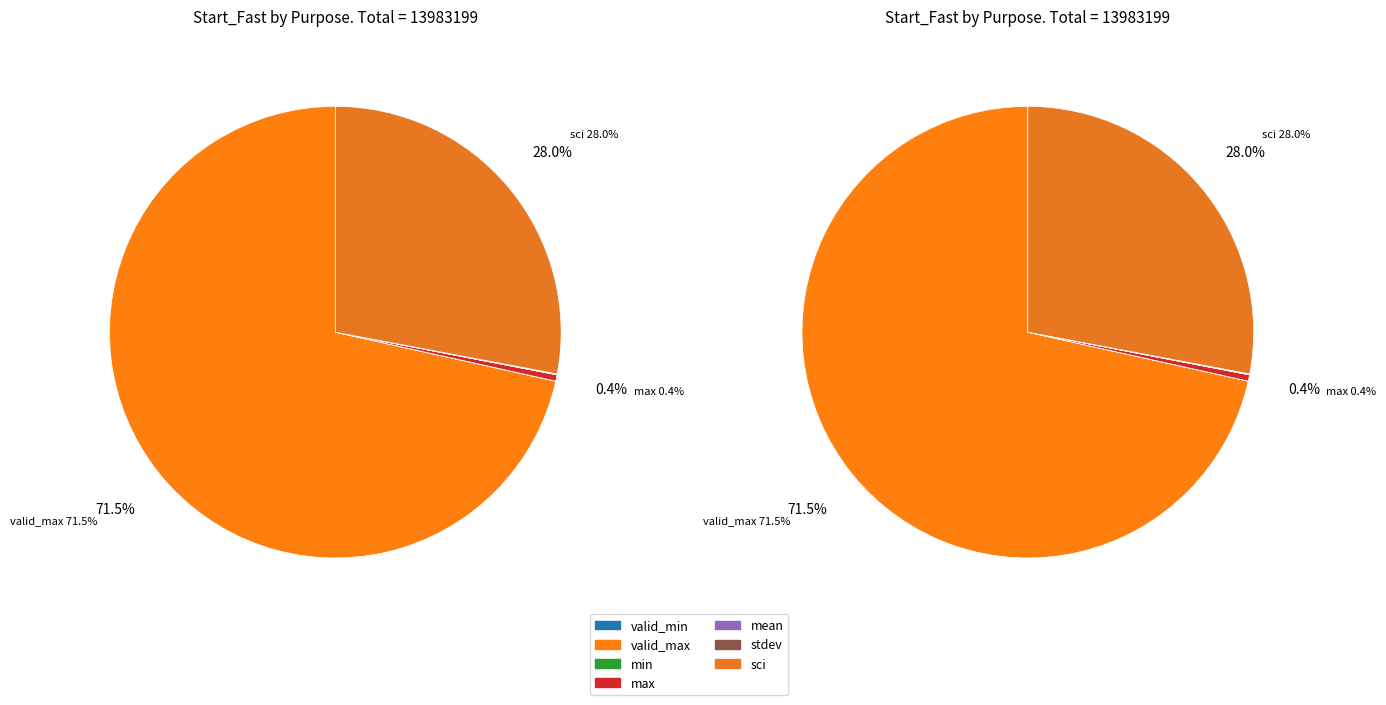

Is it true that valid_min is 0% of the pie?

True